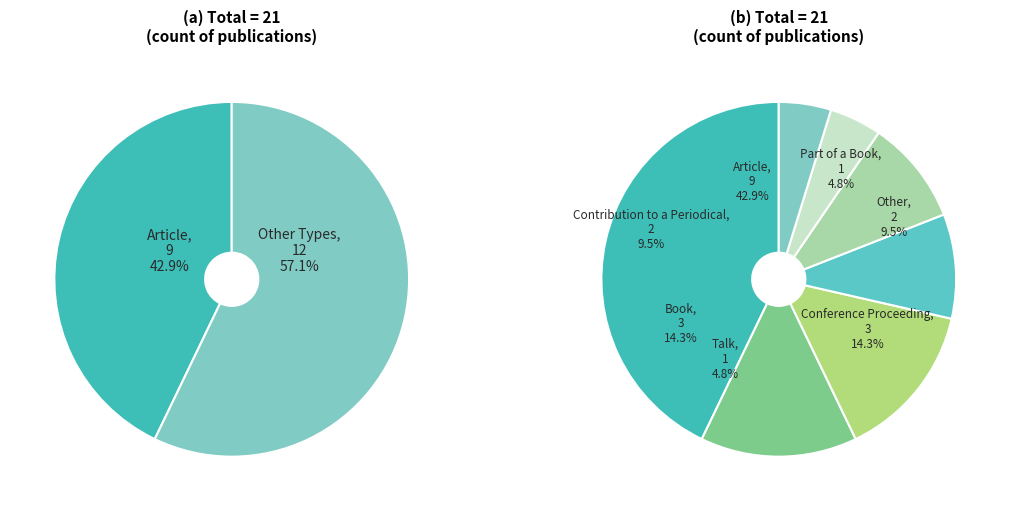

Which slice is the largest?

Article